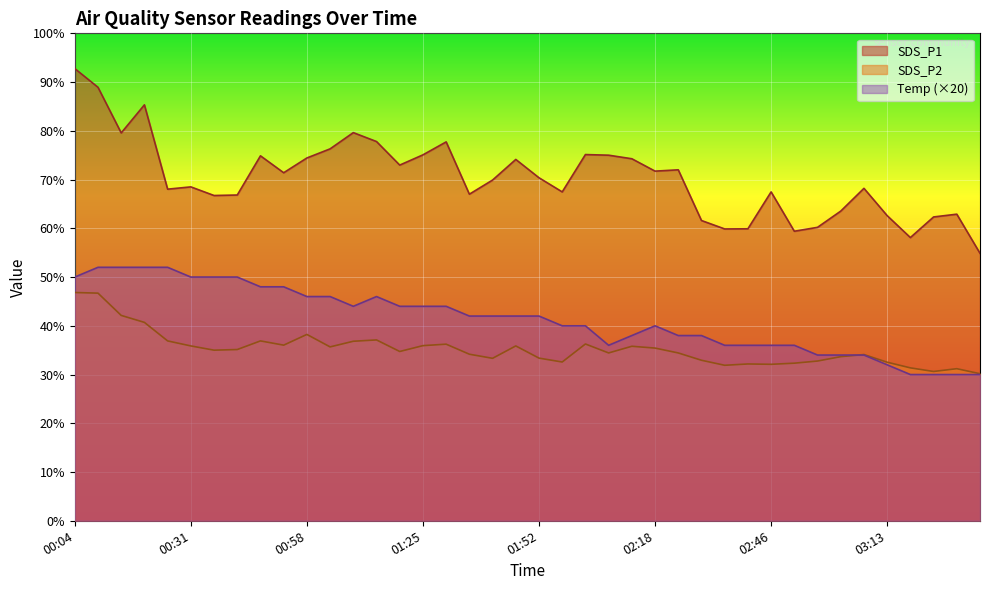

At which label is Temp closest to 41?

01:35